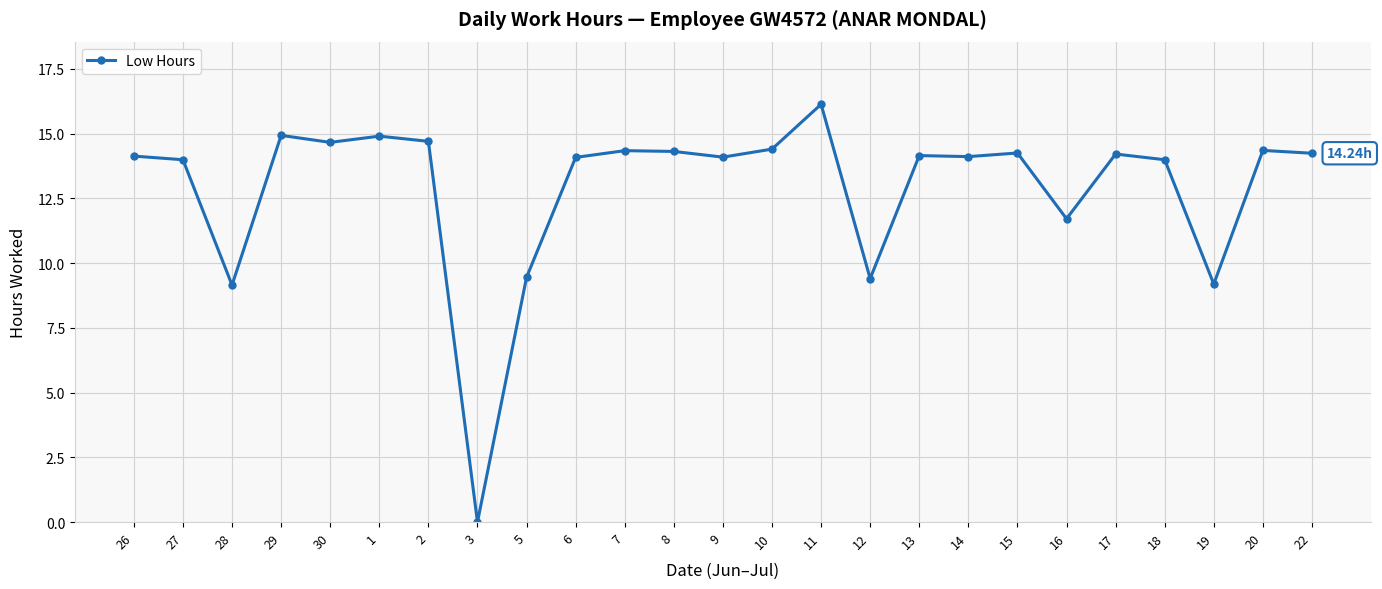

True or false: the data has more than 0 interior local peaks.

True